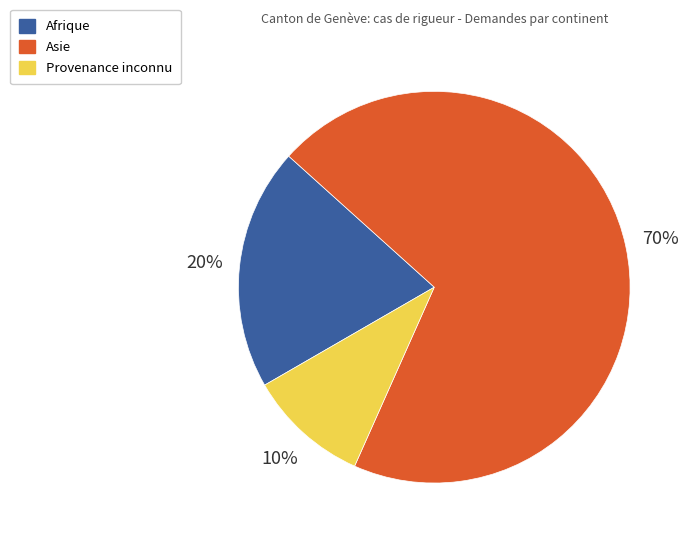

To the nearest percent, what is the combined percentage of Provenance inconnu and Afrique?

30%